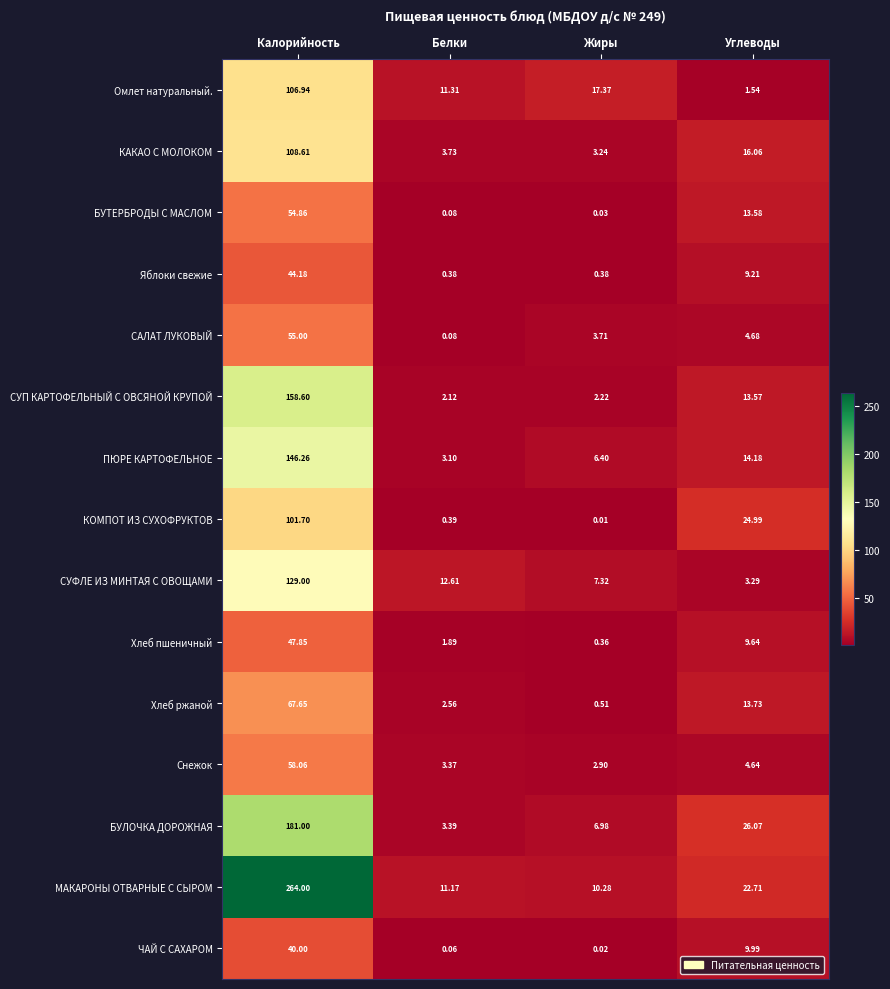

Rank the series by their maximum value, from lowest to highest.

ЧАЙ С САХАРОМ, Яблоки свежие, Хлеб пшеничный, БУТЕРБРОДЫ С МАСЛОМ, САЛАТ ЛУКОВЫЙ, Снежок, Хлеб ржаной, КОМПОТ ИЗ СУХОФРУКТОВ, Омлет натуральный., КАКАО С МОЛОКОМ, СУФЛЕ ИЗ МИНТАЯ С ОВОЩАМИ, ПЮРЕ КАРТОФЕЛЬНОЕ, СУП КАРТОФЕЛЬНЫЙ С ОВСЯНОЙ КРУПОЙ, БУЛОЧКА ДОРОЖНАЯ, МАКАРОНЫ ОТВАРНЫЕ С СЫРОМ